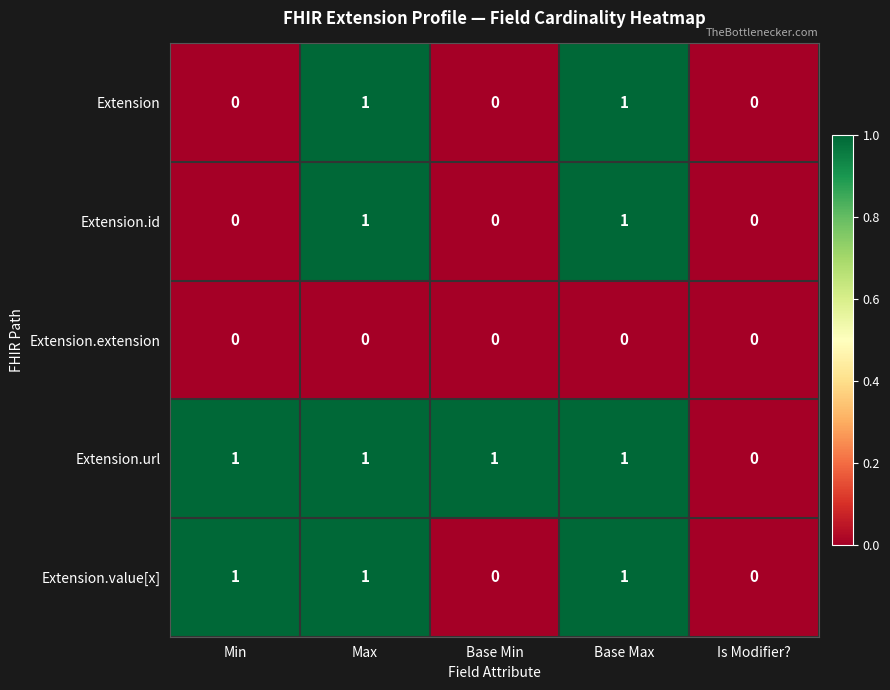

True or false: Extension.id has a value of 0 at Is Modifier?.

True